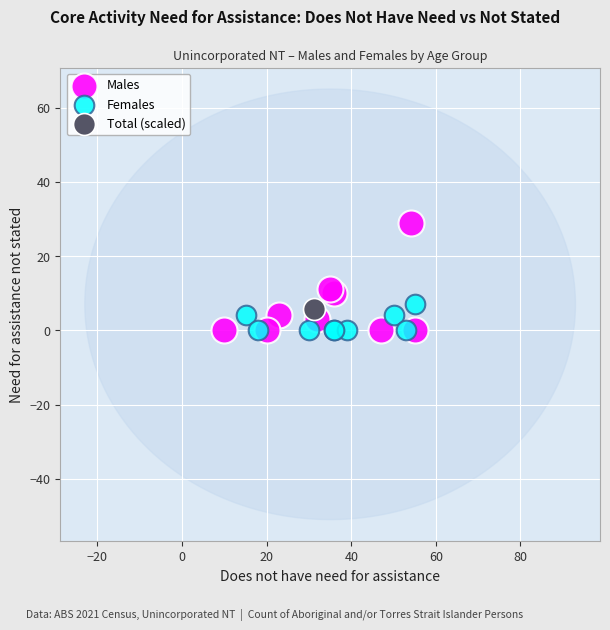

What are all the series names shown in the legend?

Males, Females, Total (scaled)